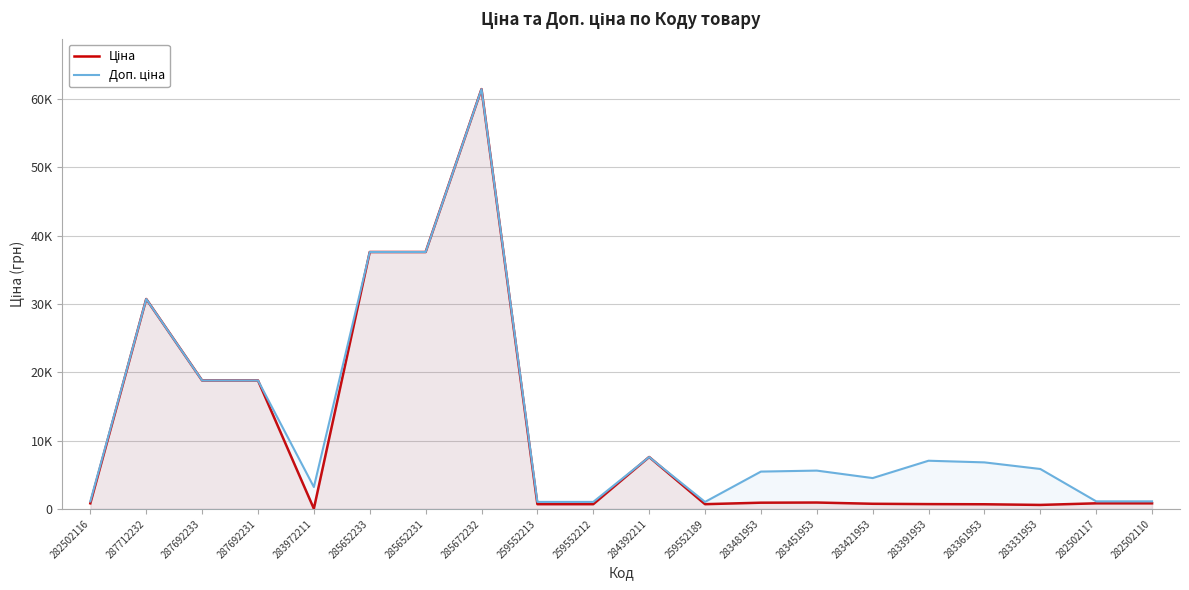

List the labels in order of Доп. ціна value, largest first.

285672232, 285652233, 285652231, 287712232, 287692233, 287692231, 284392211, 283391953, 283361953, 283331953, 283451953, 283481953, 283421953, 283972211, 282502116, 282502117, 282502110, 259552213, 259552212, 259552189